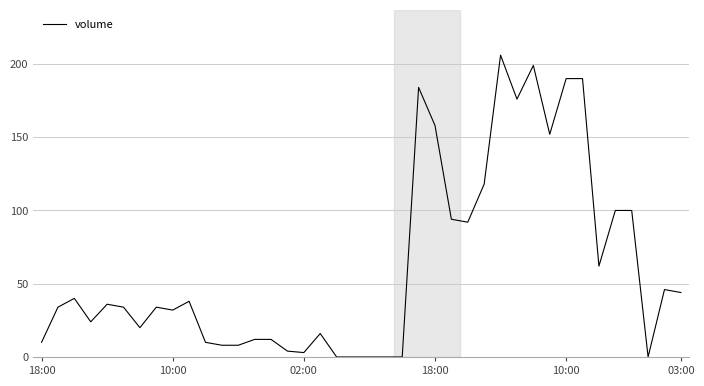

What is the greatest value displayed?

206